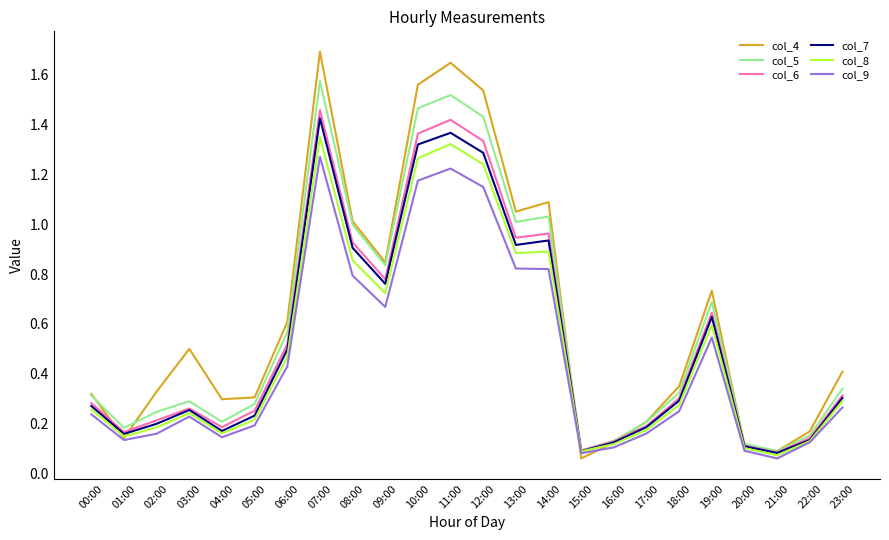

Which series has the largest range (max minus min)?

col_4